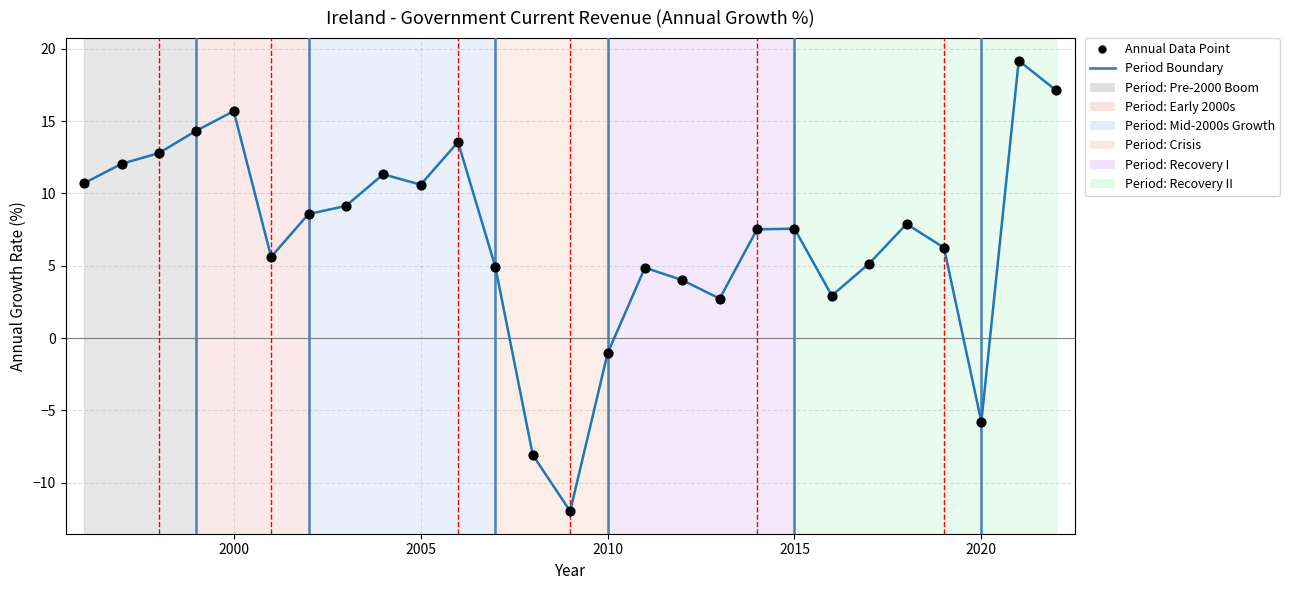

How many lines are shown in the chart?

1